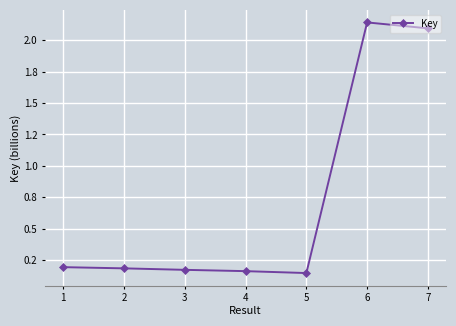

Is this an area chart (filled region under the line)?

No